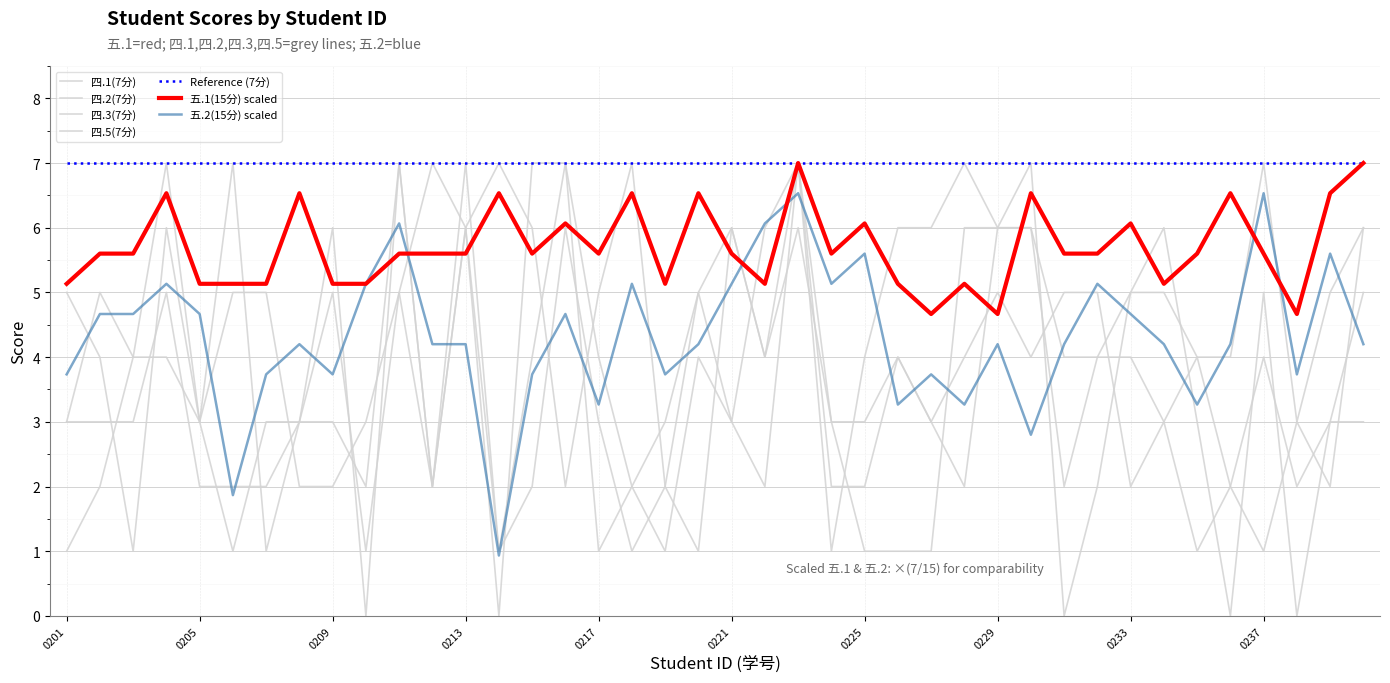

What is the maximum value for 四.5(7分)?

7.0